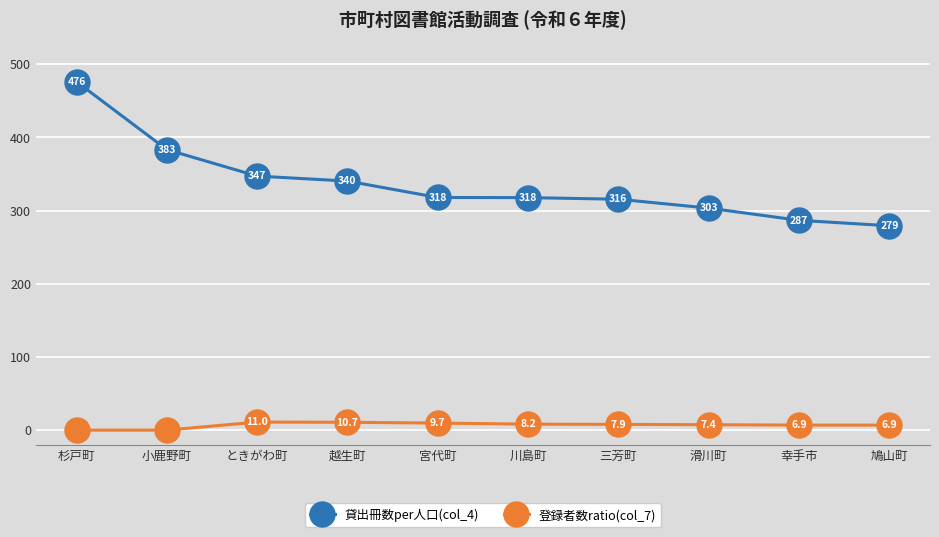

Is it true that 貸出冊数per人口(col_4) equals 215.3 at ときがわ町?

False